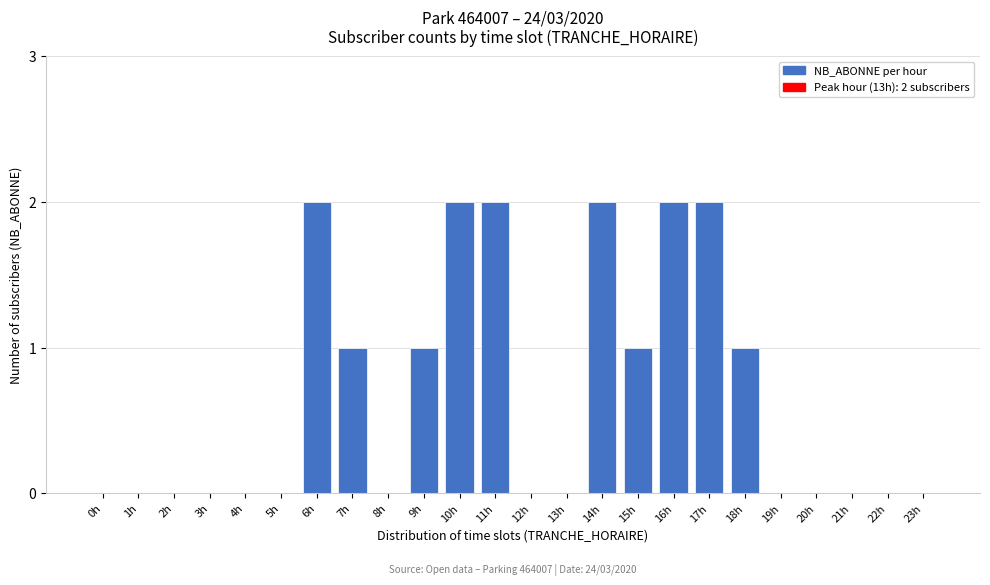

Reading right to left, what are all the values shown in this chart?

23h=0	22h=0	21h=0	20h=0	19h=0	18h=1	17h=2	16h=2	15h=1	14h=2	13h=0	12h=0	11h=2	10h=2	9h=1	8h=0	7h=1	6h=2	5h=0	4h=0	3h=0	2h=0	1h=0	0h=0